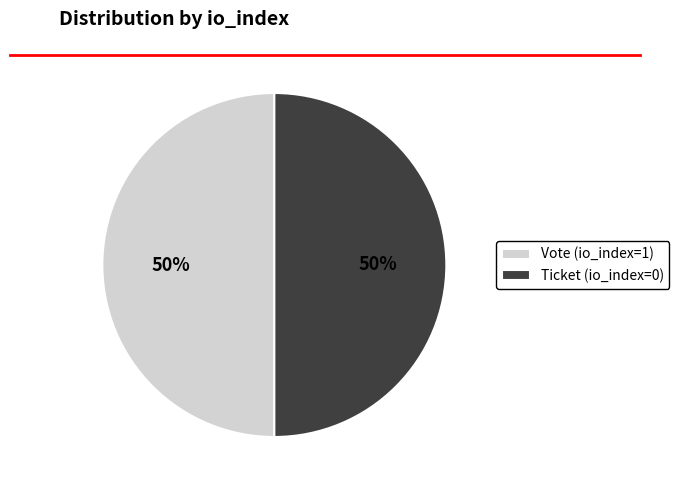

What percentage is the Vote (io_index=1) slice, to the nearest percent?

50%